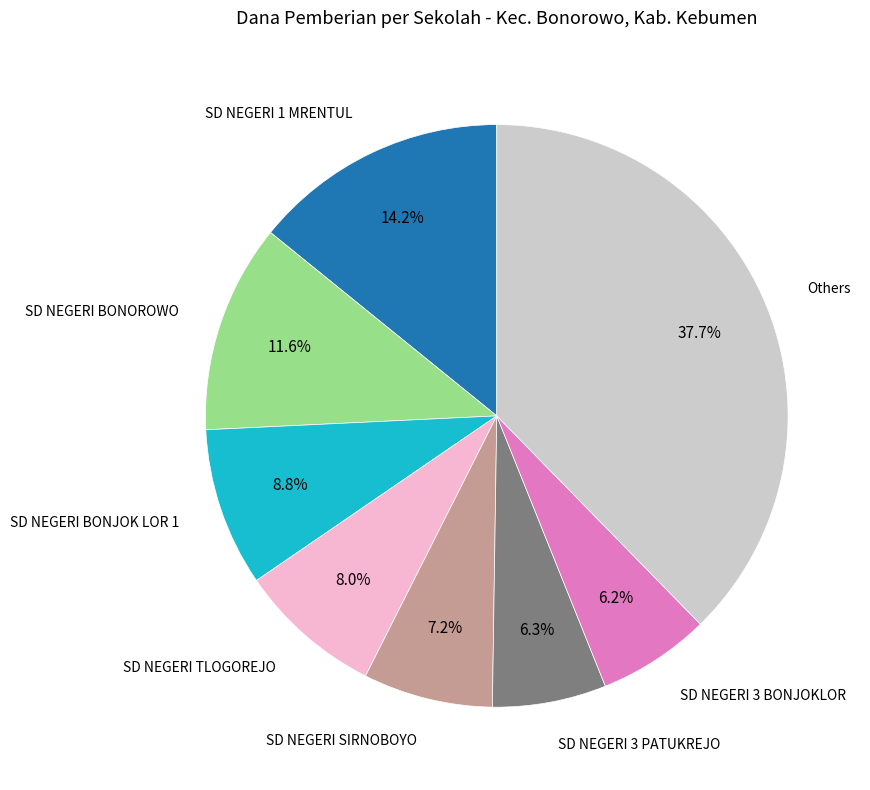

To the nearest percent, what is the average slice percentage?

12%